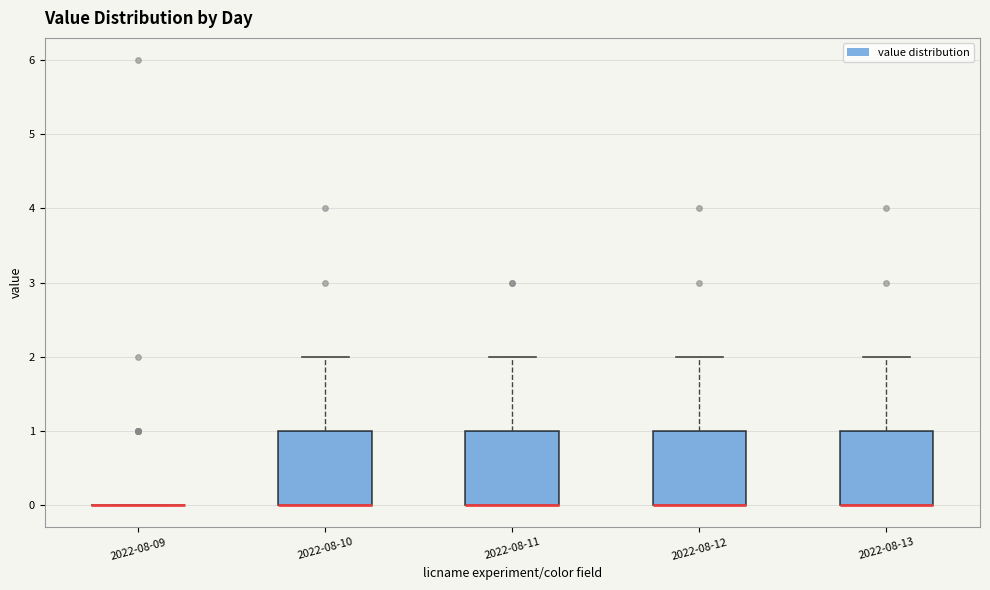

Where is the lower edge of the box for 2022-08-13 on the y-axis? The values are not printed on the chart, so give them approximately, as read against the axis.

0